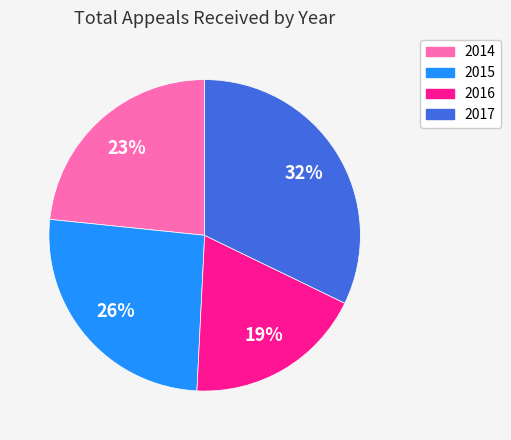

To the nearest percent, what is the average slice percentage?

25%